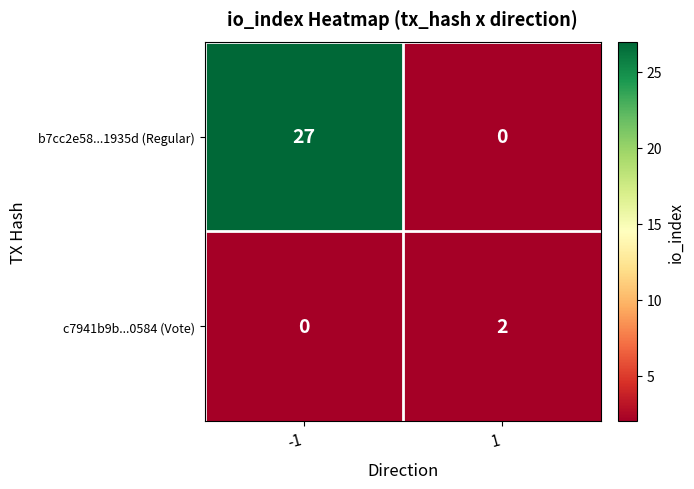

What is the difference between the maximum and minimum values in the b7cc2e58...1935d (Regular) series?

27